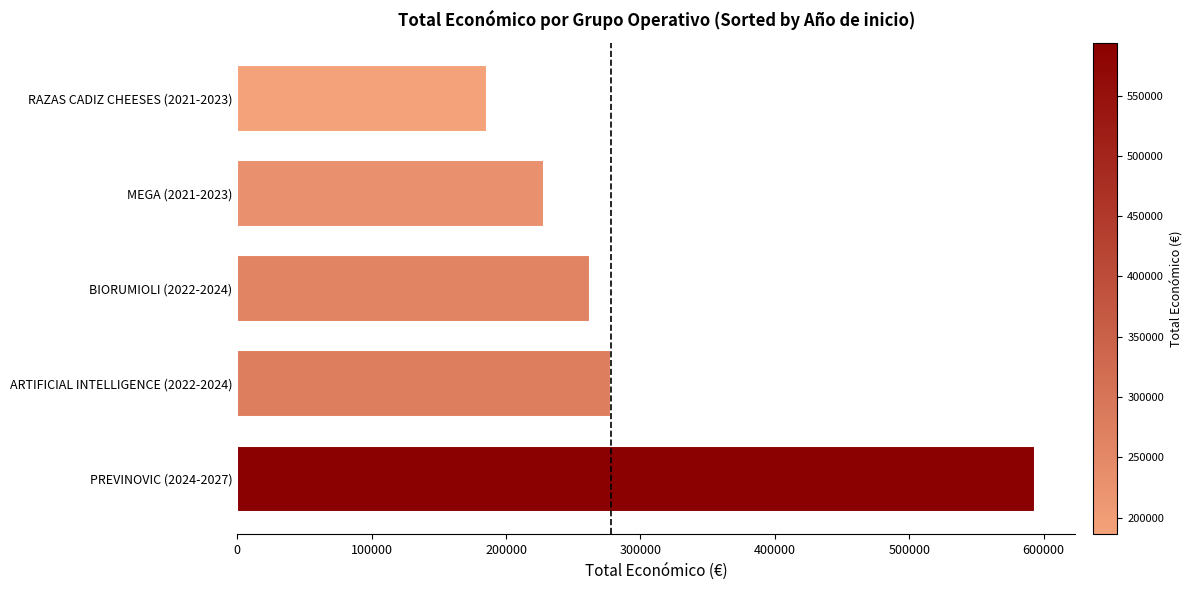

At which category does the chart reach its peak across all series?

PREVINOVIC (2024-2027)